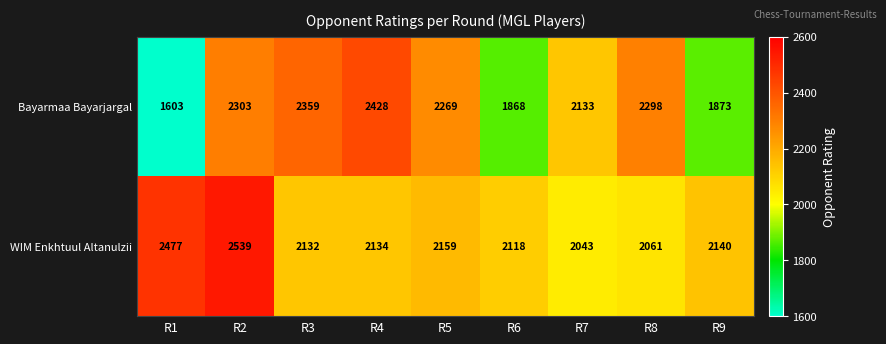

What is the maximum value for WIM Enkhtuul Altanulzii?

2539